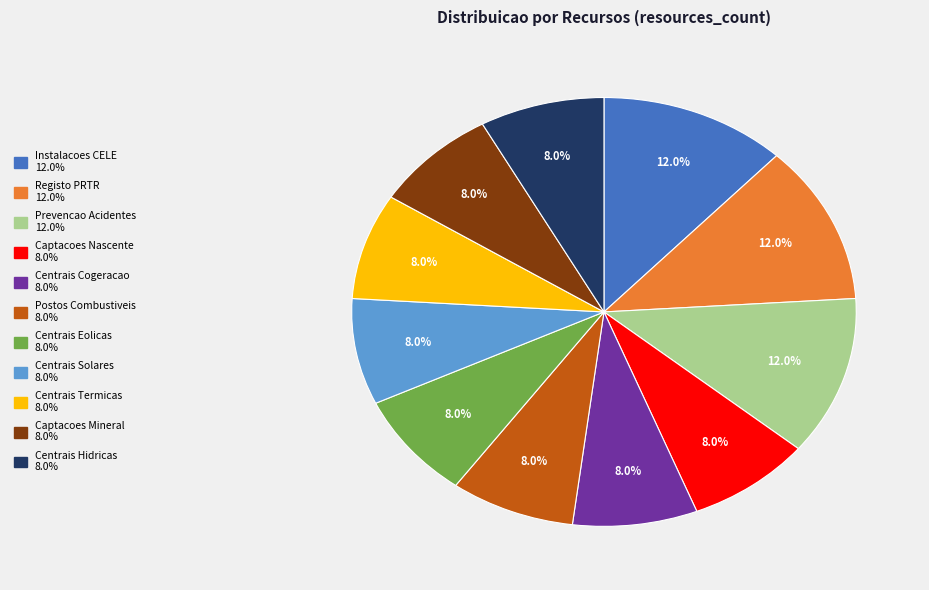

Which has a higher value, Centrais Cogeracao or Registo PRTR?

Registo PRTR